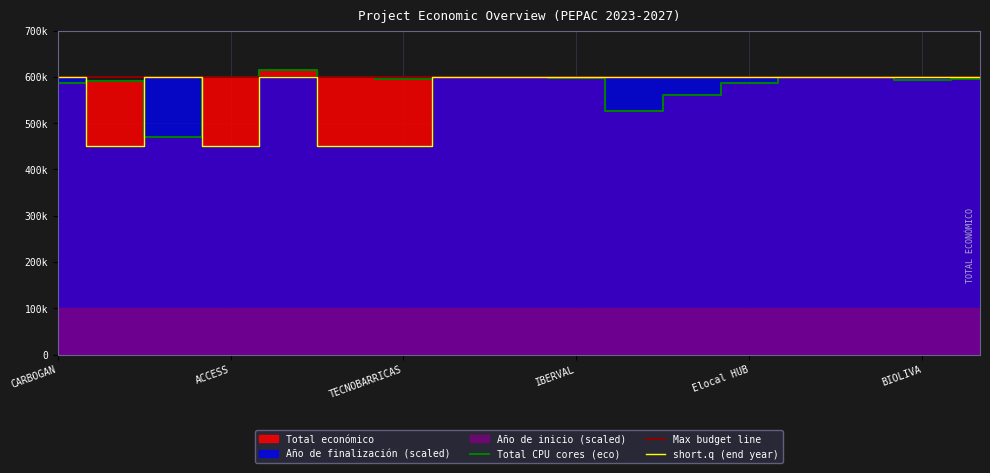

Is it true that short.q (end year) equals 903762 at TECNOBARRICAS?

False